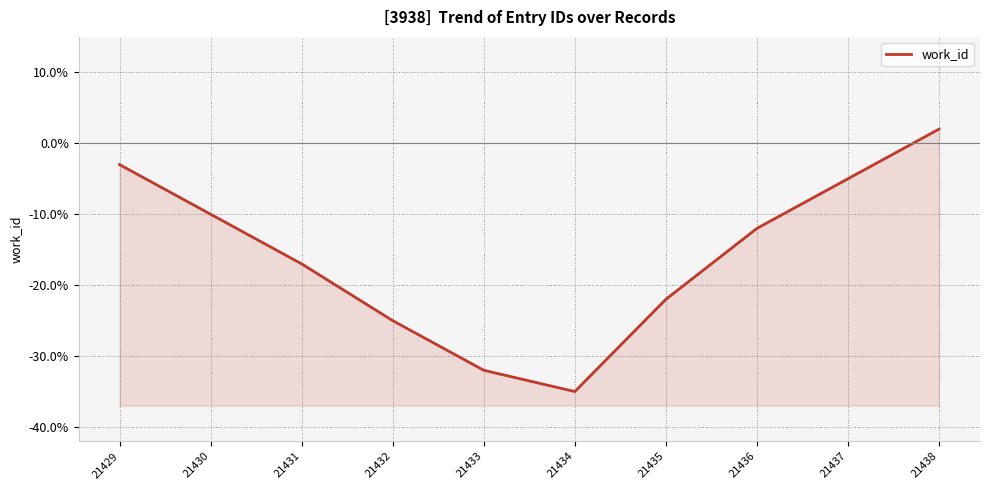

How many distinct data groups are displayed?

1